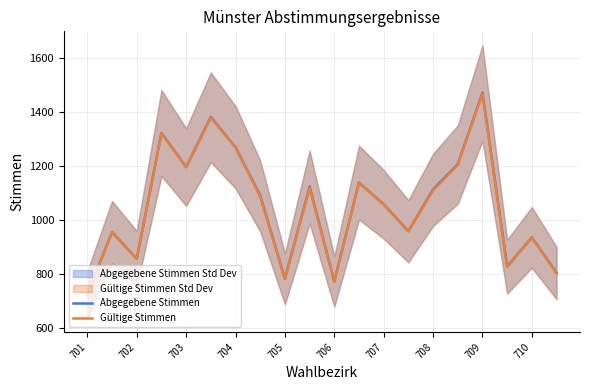

The Abgegebene Stimmen series shows 2564 at 709. True or false?

False